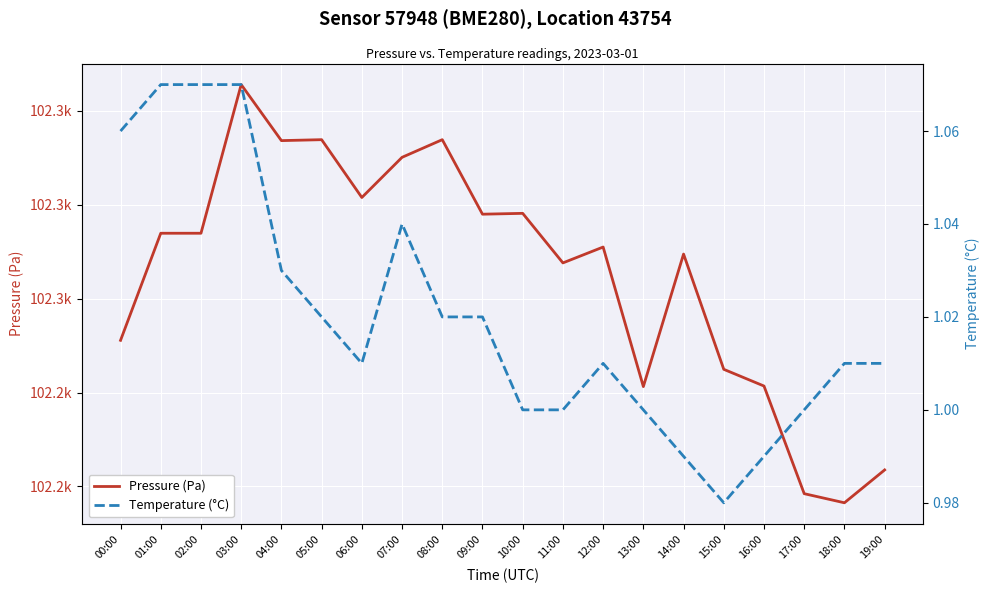

True or false: Pressure (Pa) and Temperature (°C) intersect in this chart.

False